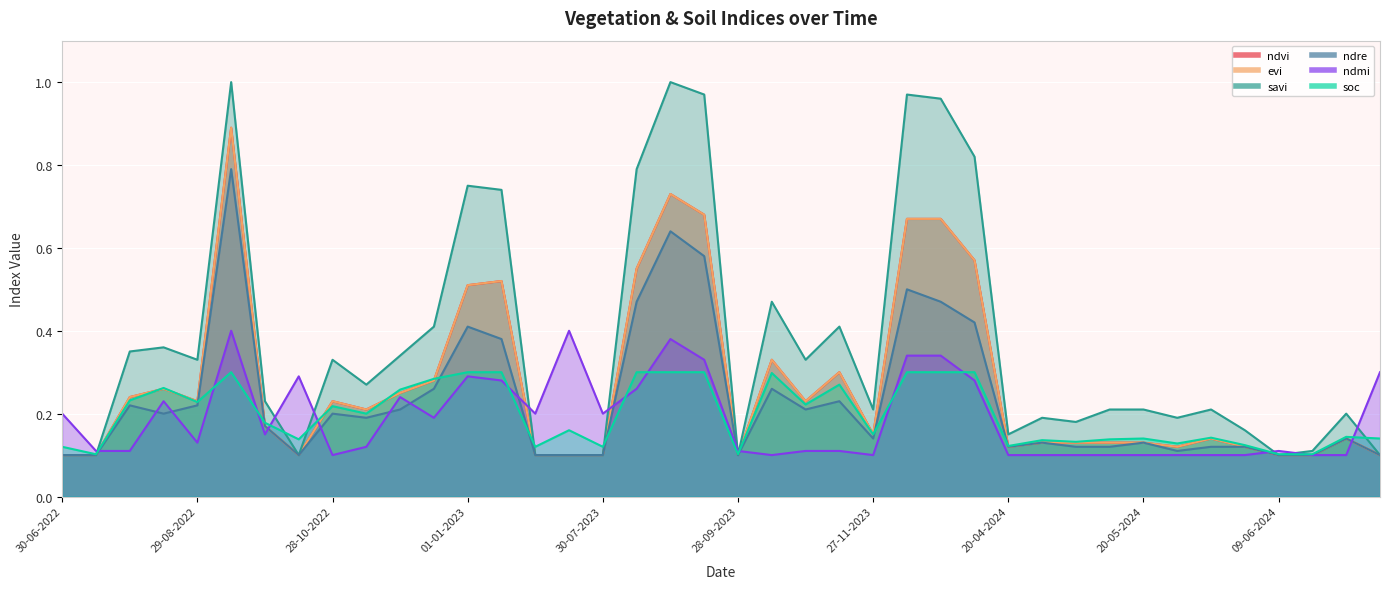

True or false: ndvi and evi intersect in this chart.

False